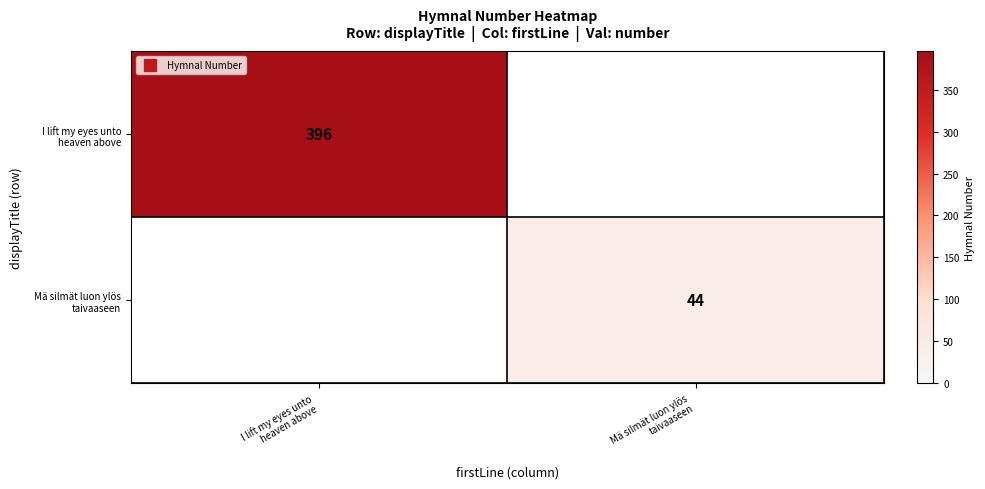

At how many categories does at least one series exceed 124?

1